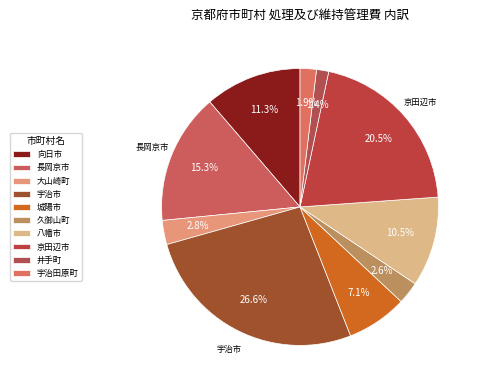

How many slices are in this pie chart?

10